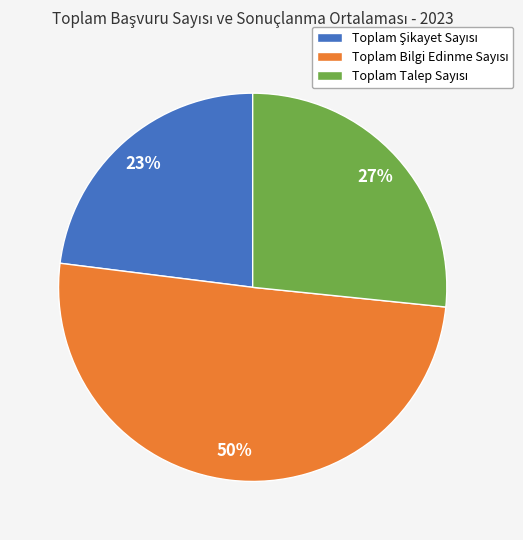

To the nearest percent, what is the average slice percentage?

33%